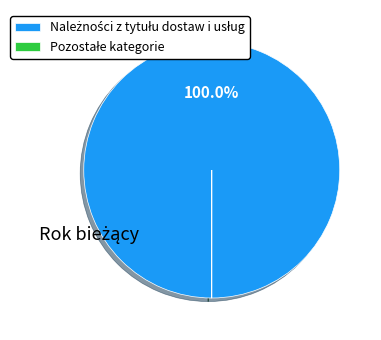

Does any single category account for the majority?

Yes